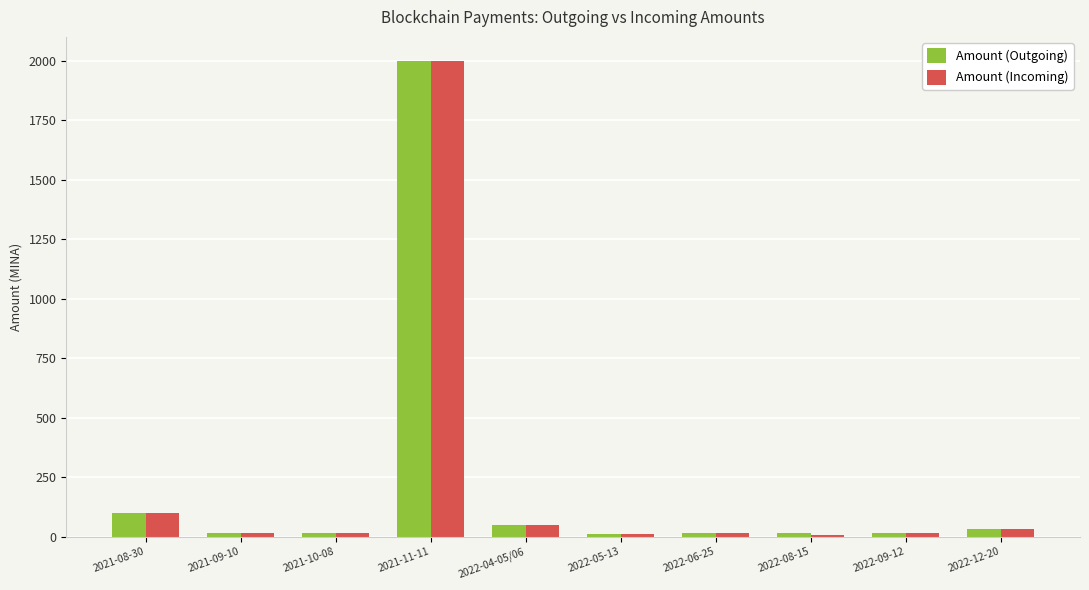

Is it true that Amount (Outgoing) equals 14.1 at 2022-06-25?

True